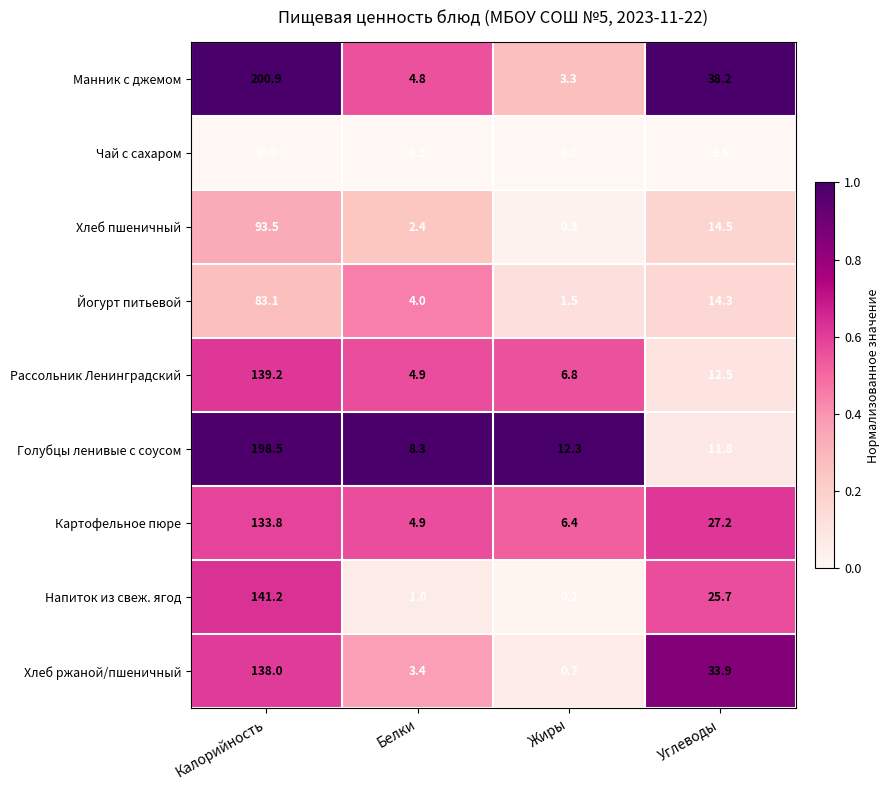

At how many categories does at least one series exceed 0?

4